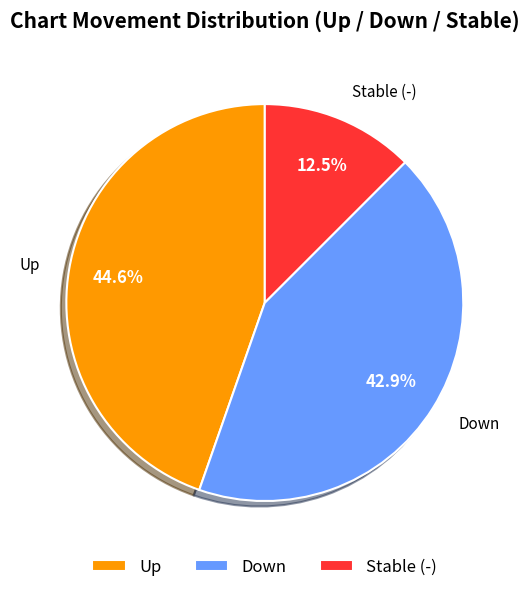

What is the largest slice in the pie chart?

Up